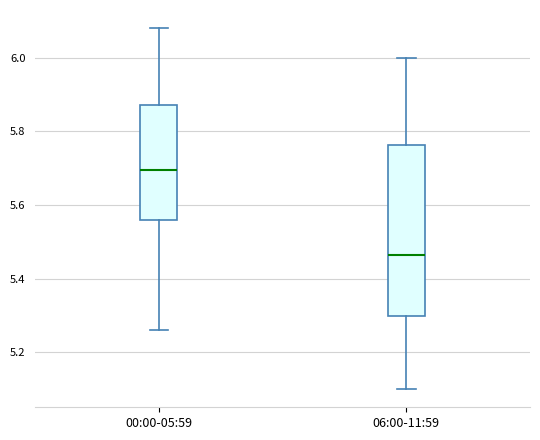

Which box's median line is the highest?

00:00-05:59